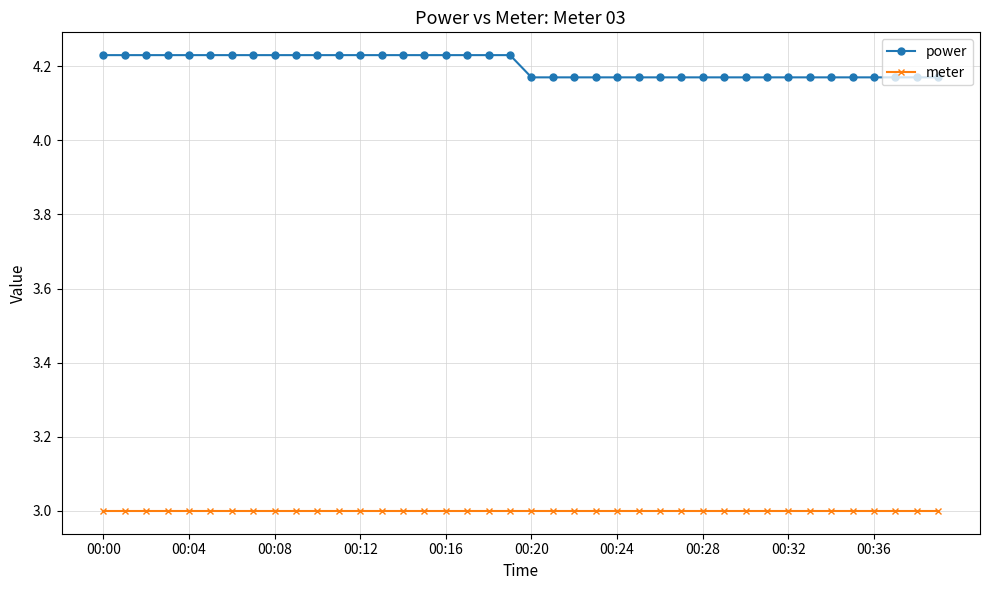

What is the sum of all power values?

168.0